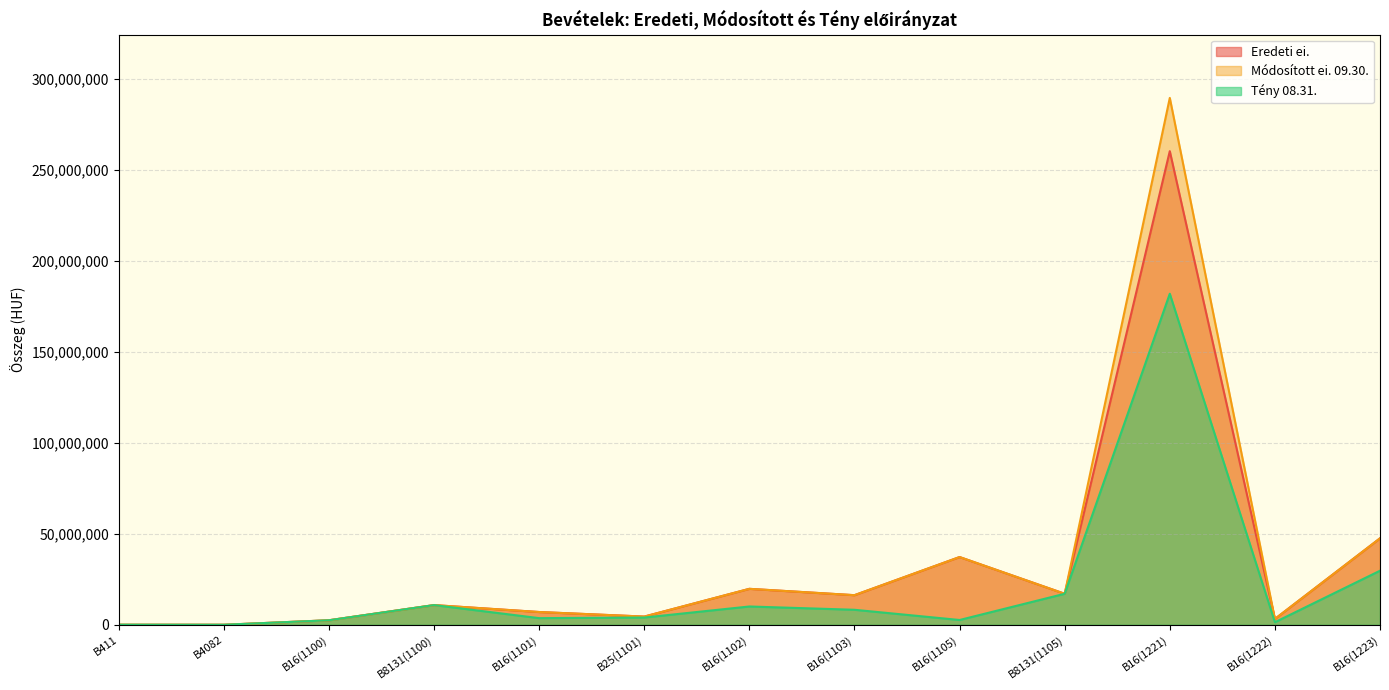

In Módosított ei. 09.30., how many points are lower than both neighbors (excluding endpoints)?

5